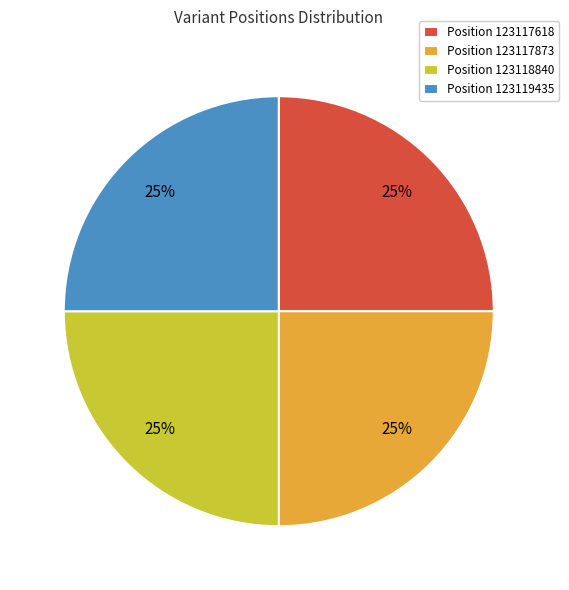

Approximately how many times larger is the value at Position 123118840 compared to Position 123117873?

1.0